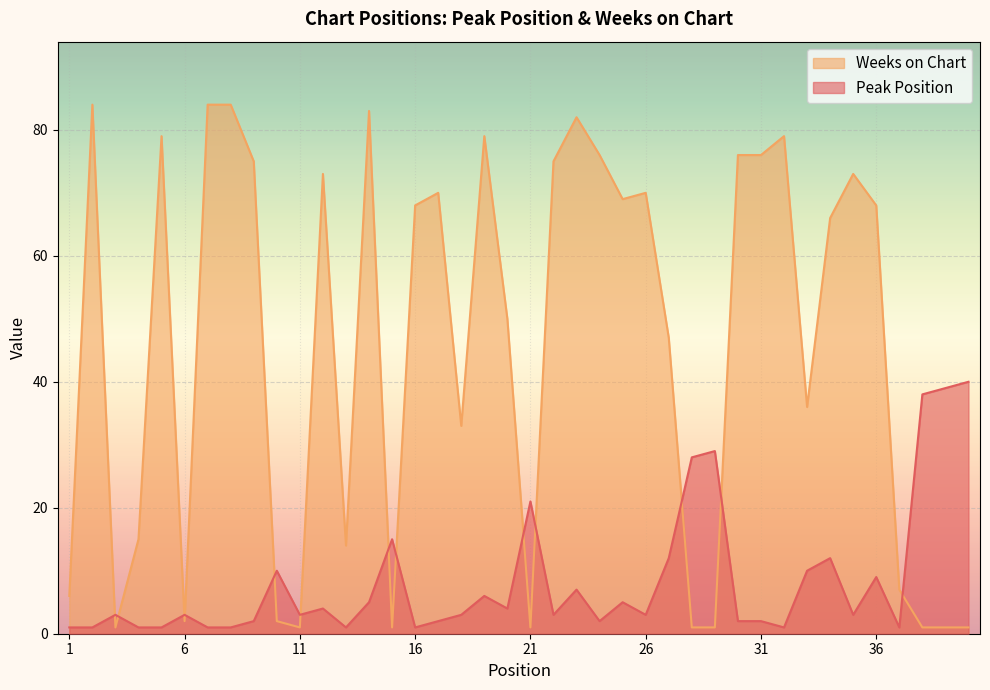

How many series are shown in this chart?

2